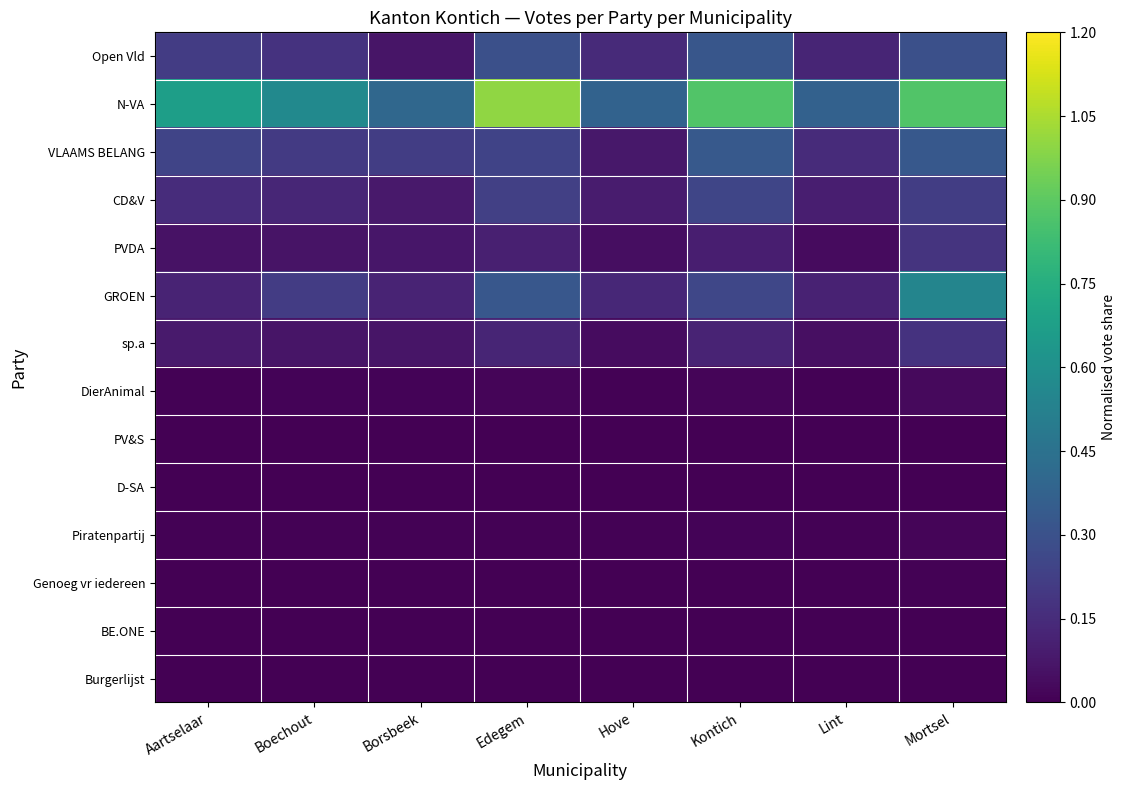

Which series has the largest range (max minus min)?

N-VA